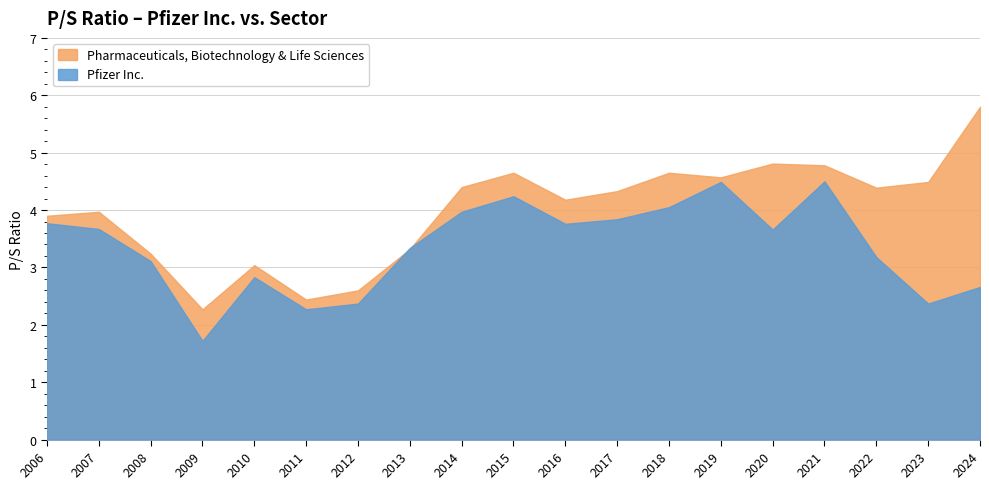

In Pfizer Inc., how many points are higher than both neighbors (excluding endpoints)?

4